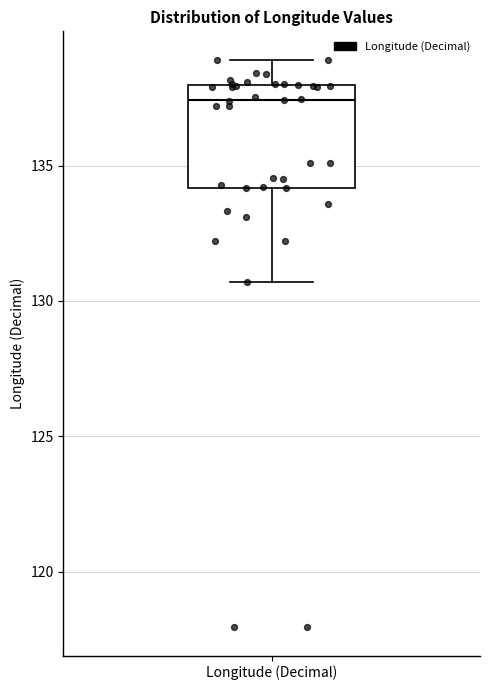

Transcribe this box plot: give where the median line is, the range the box spans, and where the two whiskers end, as read against the y-axis. The values are not printed on the chart, so give them approximately, as read against the axis.

median 137.5, box 134.0 to 138.0, whiskers 130.5 to 139.0